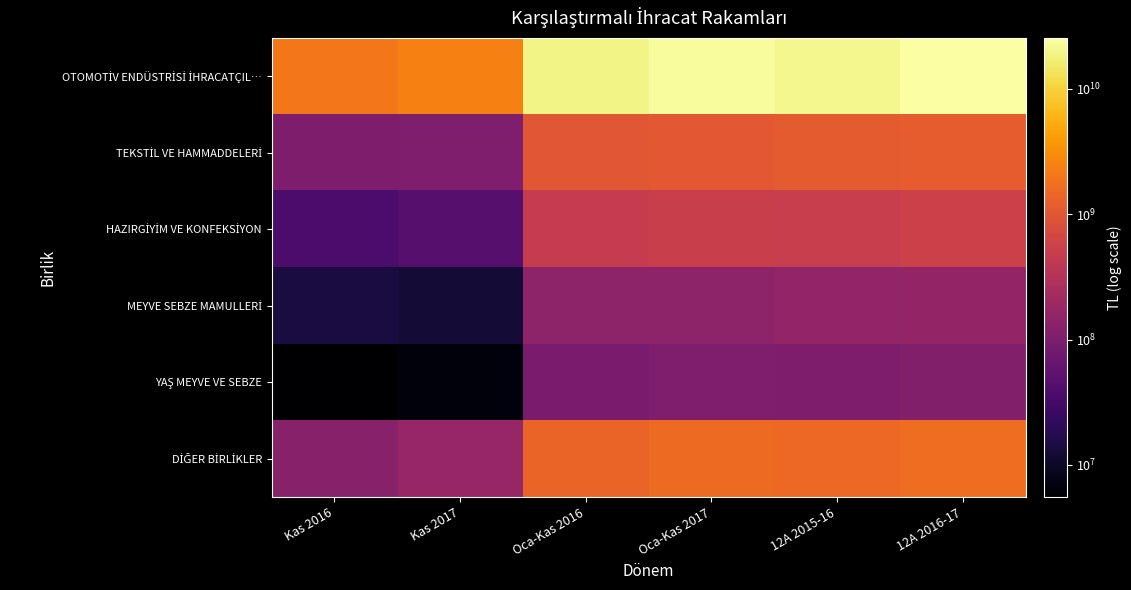

List the series in order of their peak value, lowest first.

YAŞ MEYVE VE SEBZE, MEYVE SEBZE MAMULLERİ, HAZIRGİYİM VE KONFEKSİYON, TEKSTİL VE HAMMADDELERİ, DİĞER BİRLİKLER, OTOMOTİV ENDÜSTRİSİ İHRACATÇIL…